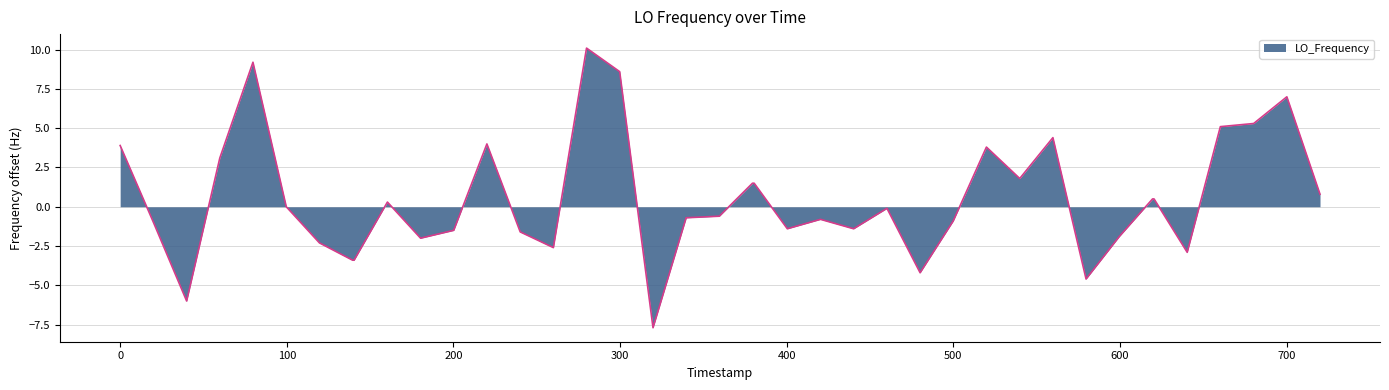

What is the maximum value shown in the chart?

10.1